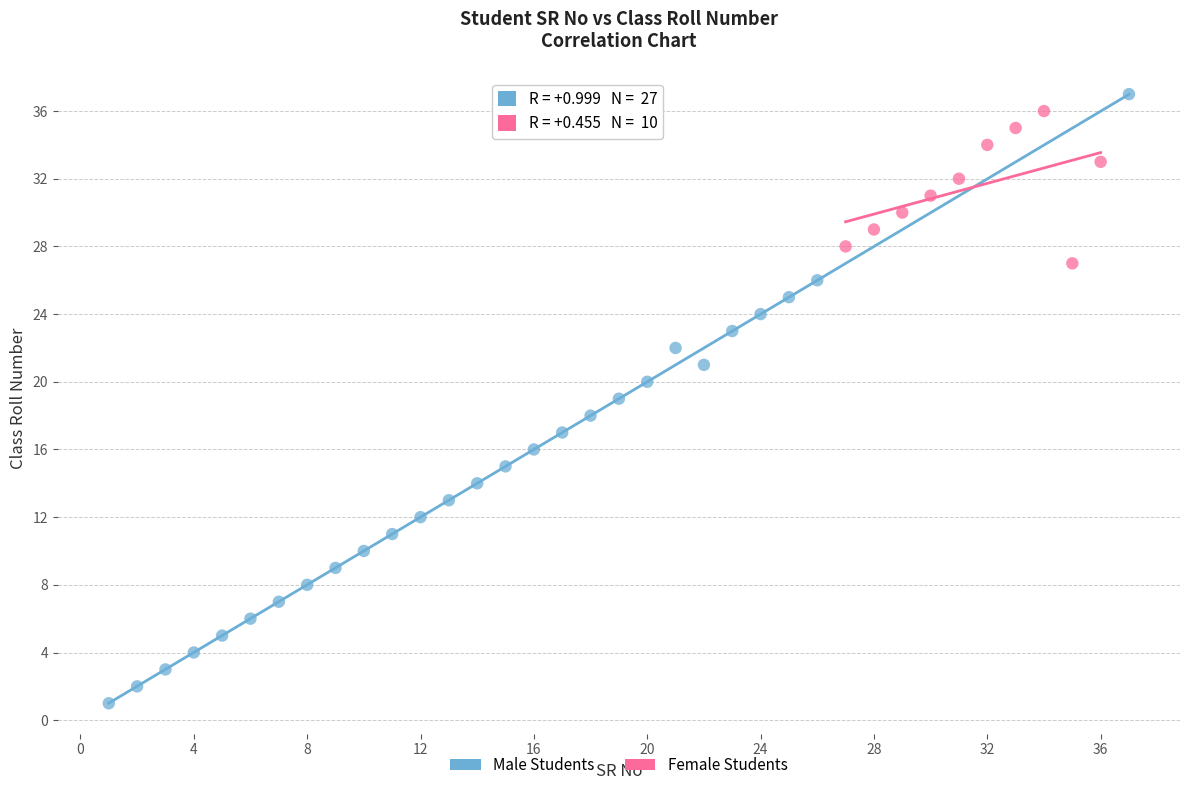

Which series reaches the minimum Y coordinate?

Male Students